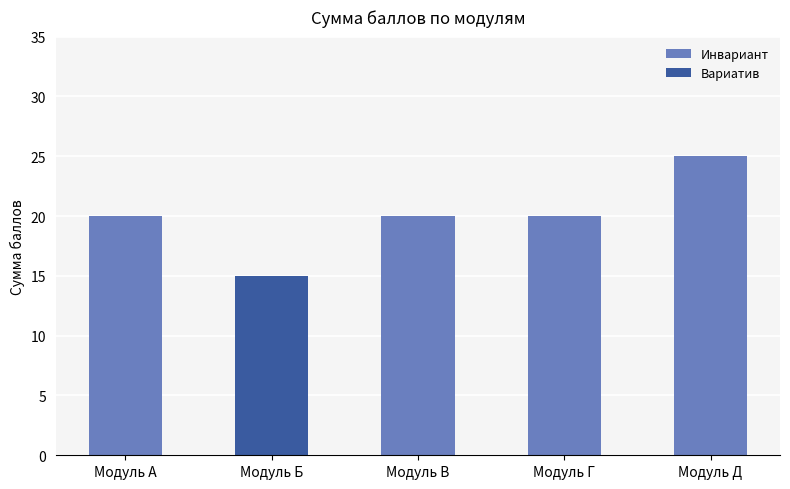

The value of Инвариант at Модуль А is 20. True or false?

True